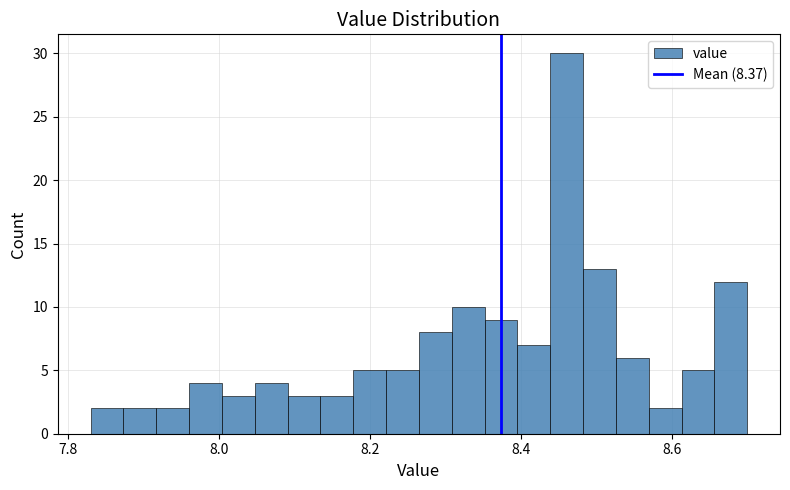

Read against the x-axis, roughly where is the centre of the tallest bar?

8.46